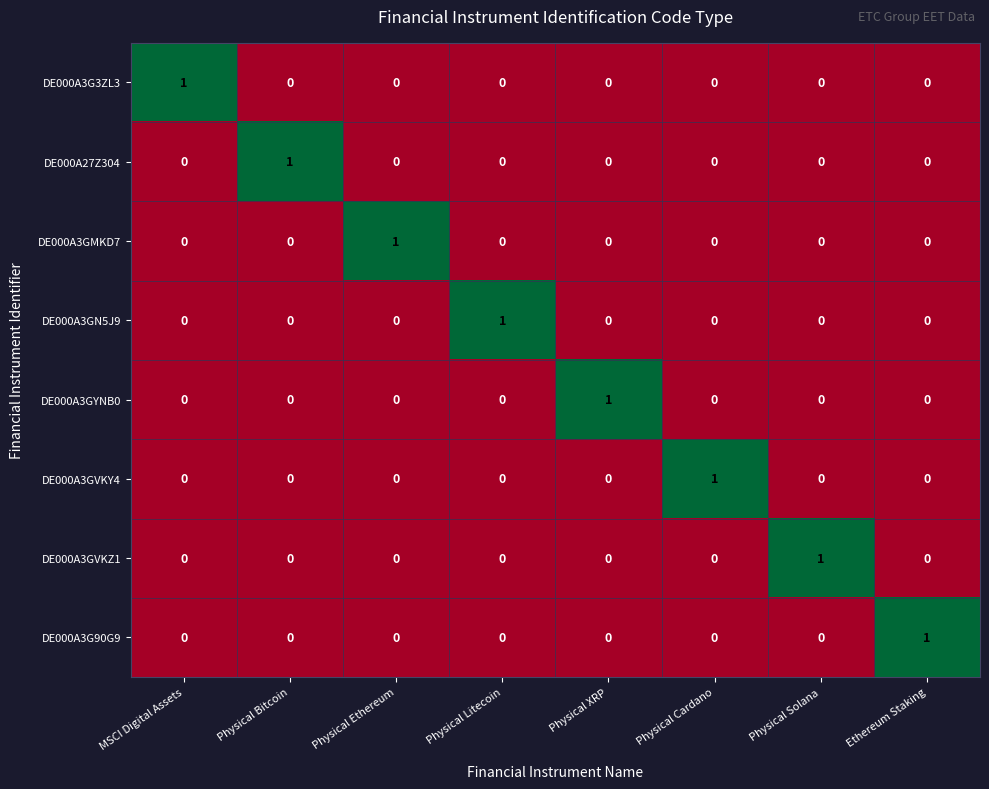

How many distinct data groups are displayed?

8